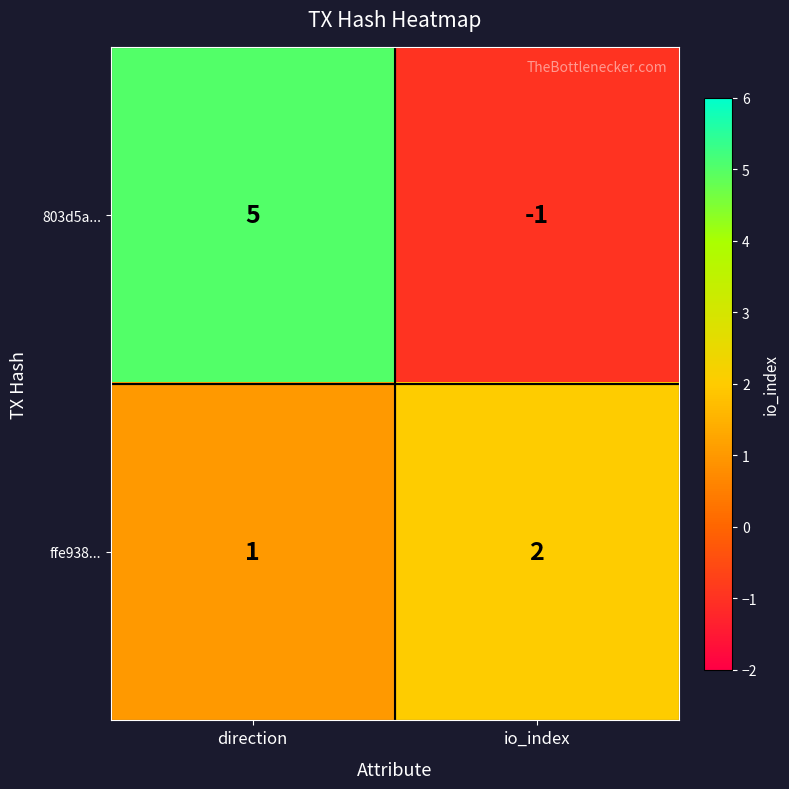

How many distinct data groups are displayed?

2